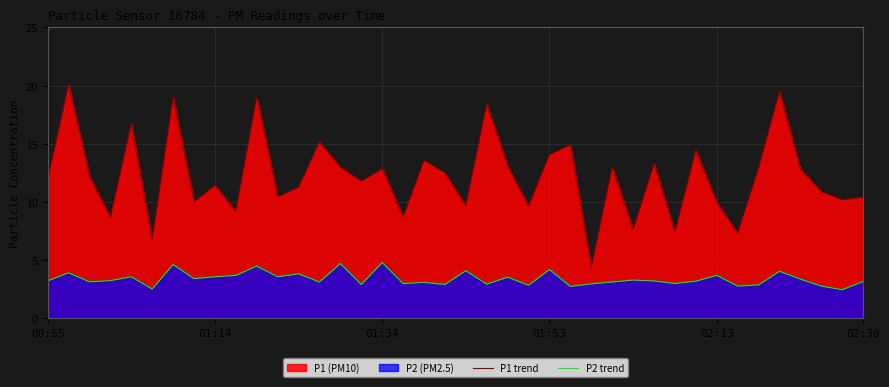

The value of P1 trend at 38 is 10.2. True or false?

True